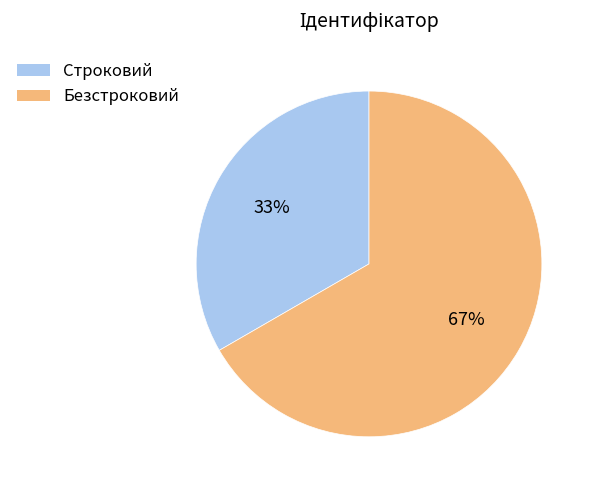

True or false: Строковий accounts for 45% of the total.

False